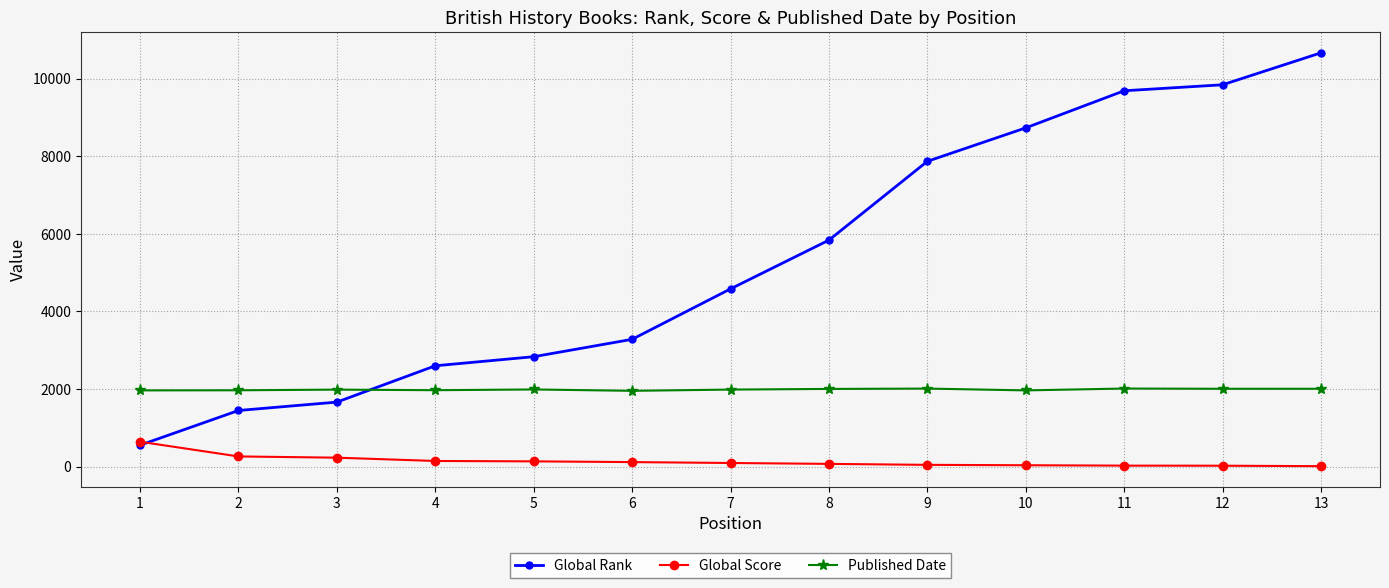

Is it true that Global Rank equals 1445 at 2?

True